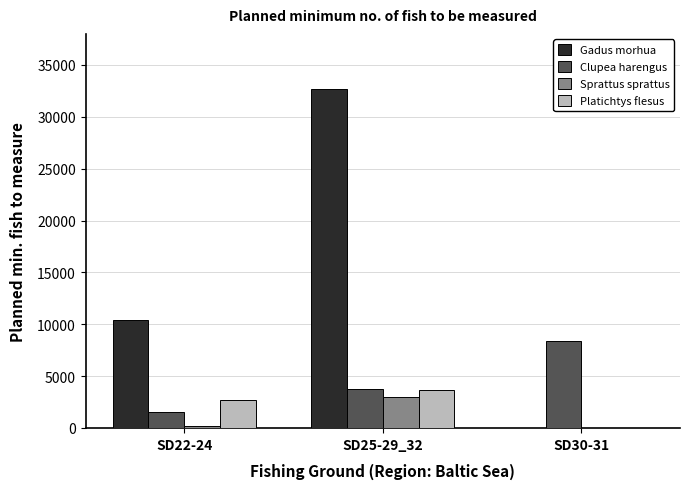

Count the number of data series in this chart.

4